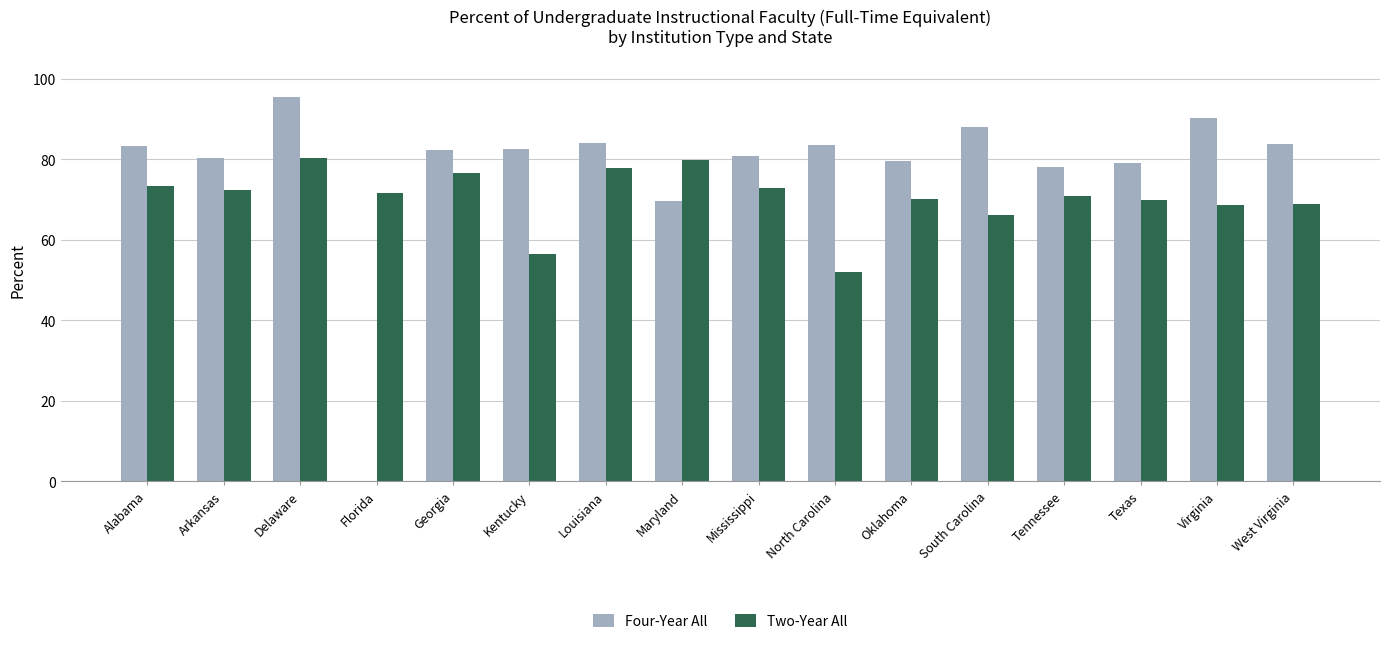

Which series changed the most between Arkansas and Kentucky?

Two-Year All